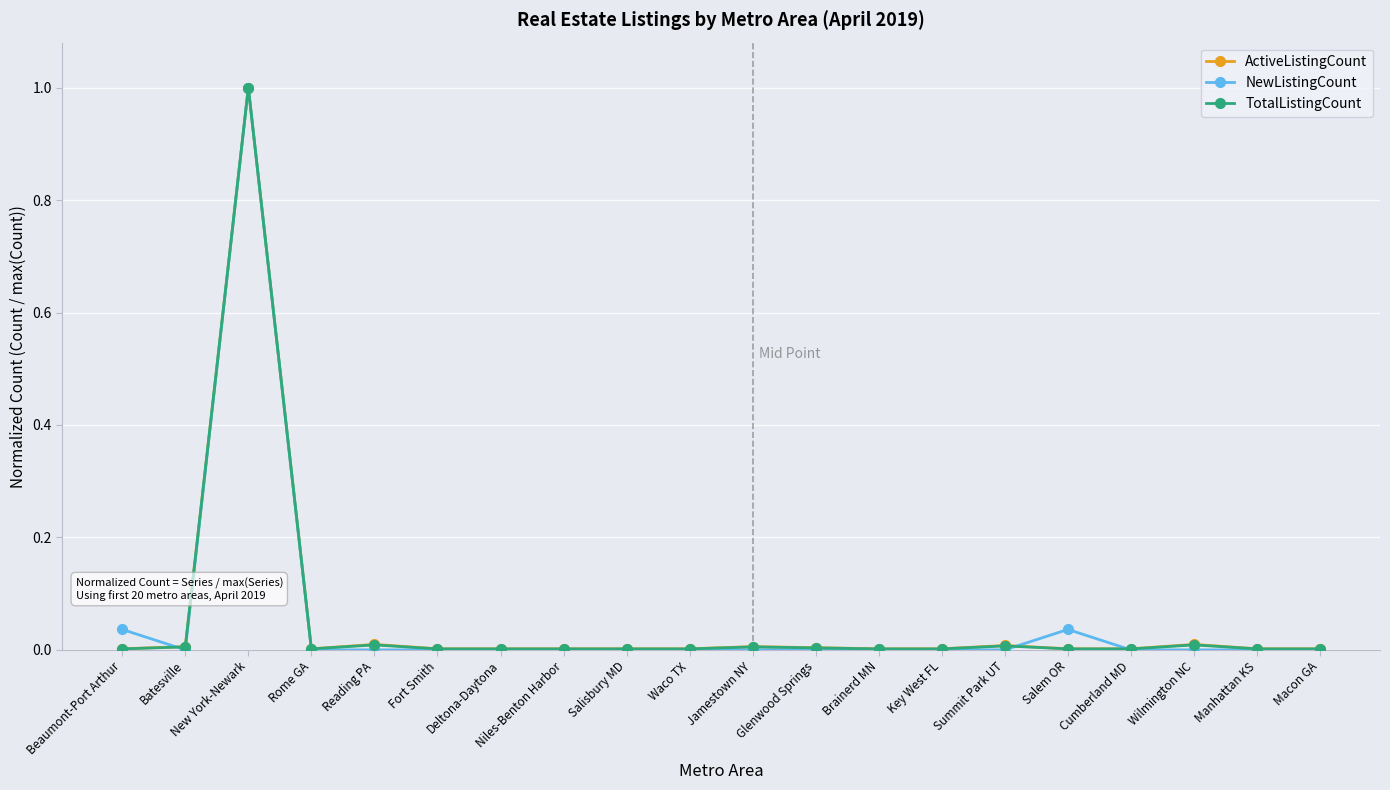

What is the sum of all TotalListingCount values?

1.1